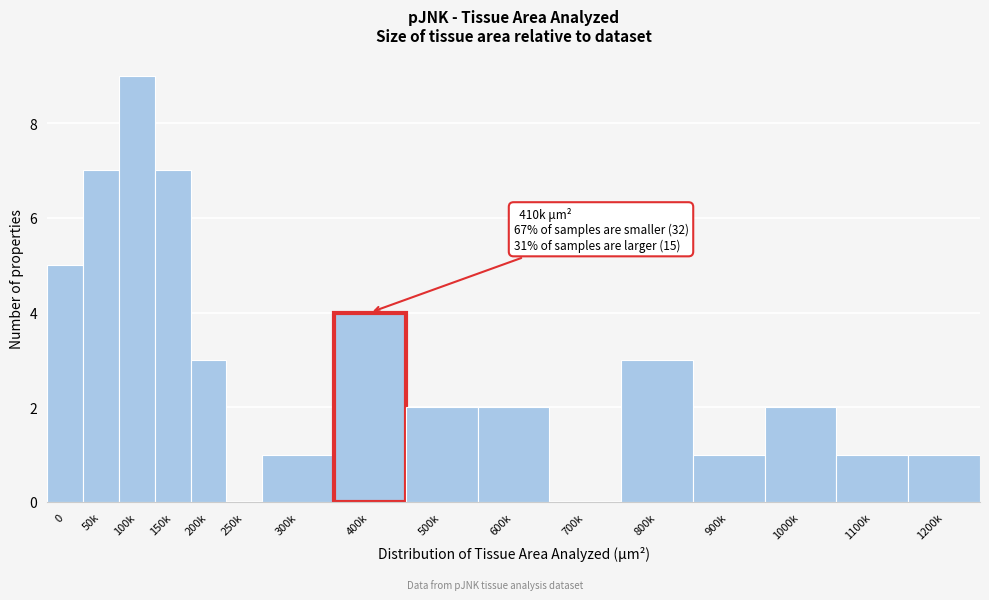

Reading left to right, extract all data points from this chart.

0=5	50k=7	100k=9	150k=7	200k=3	250k=0	300k=1	400k=4	500k=2	600k=2	700k=0	800k=3	900k=1	1000k=2	1100k=1	1200k=1